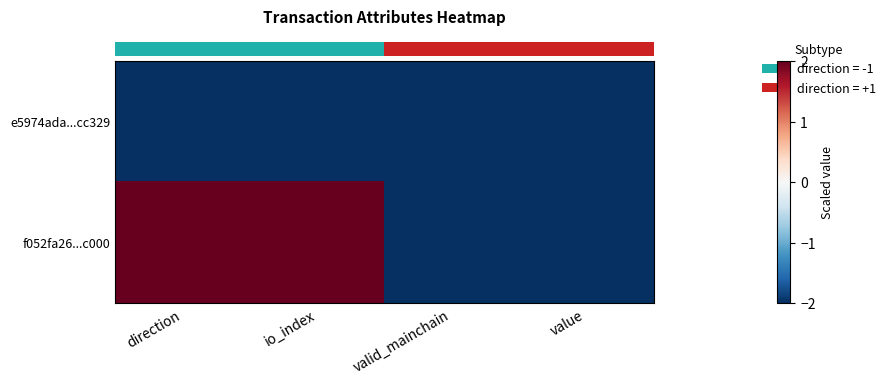

Count the number of categories in the chart.

4